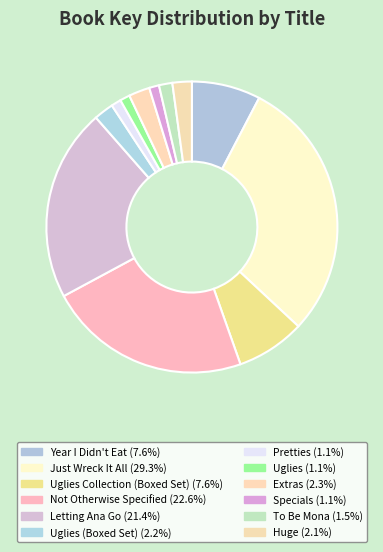

Count the number of slices in the pie.

12